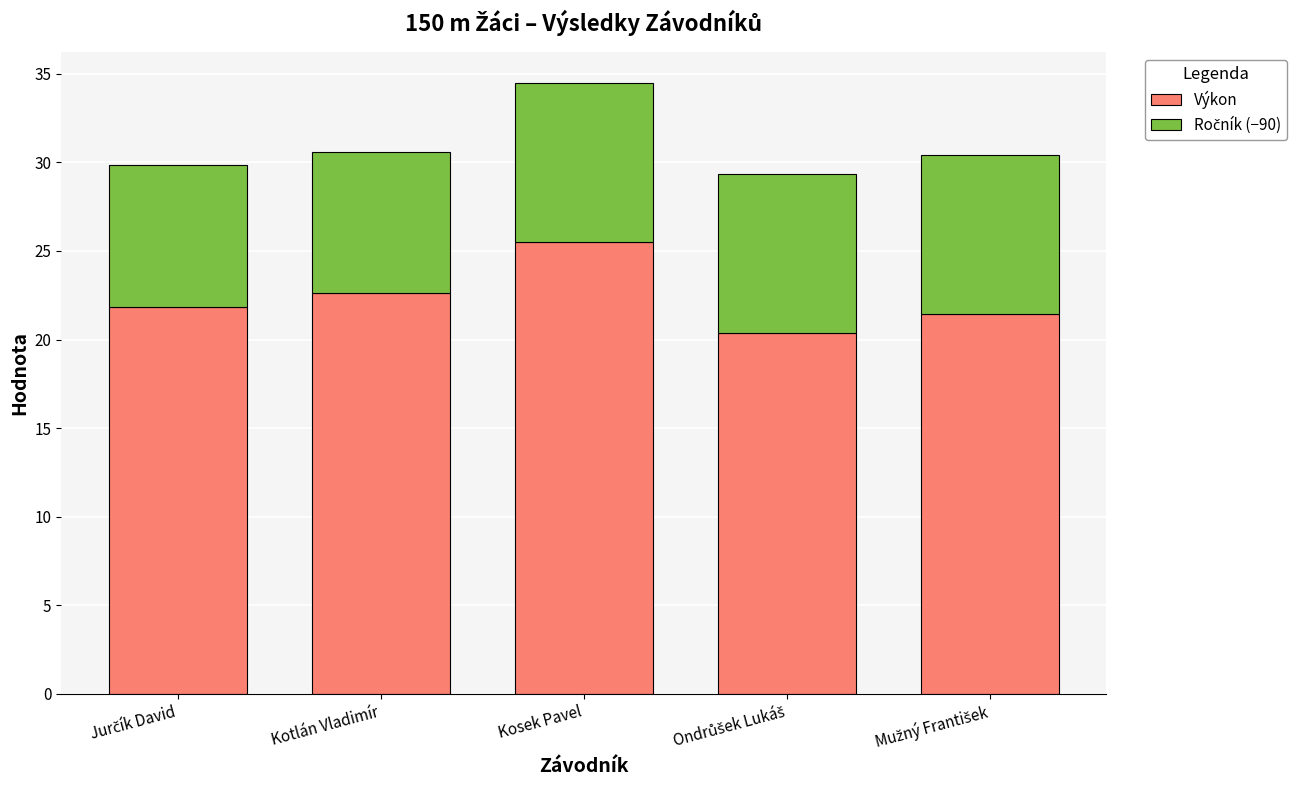

Is it true that Výkon equals 22.6 at Kotlán Vladimír?

True